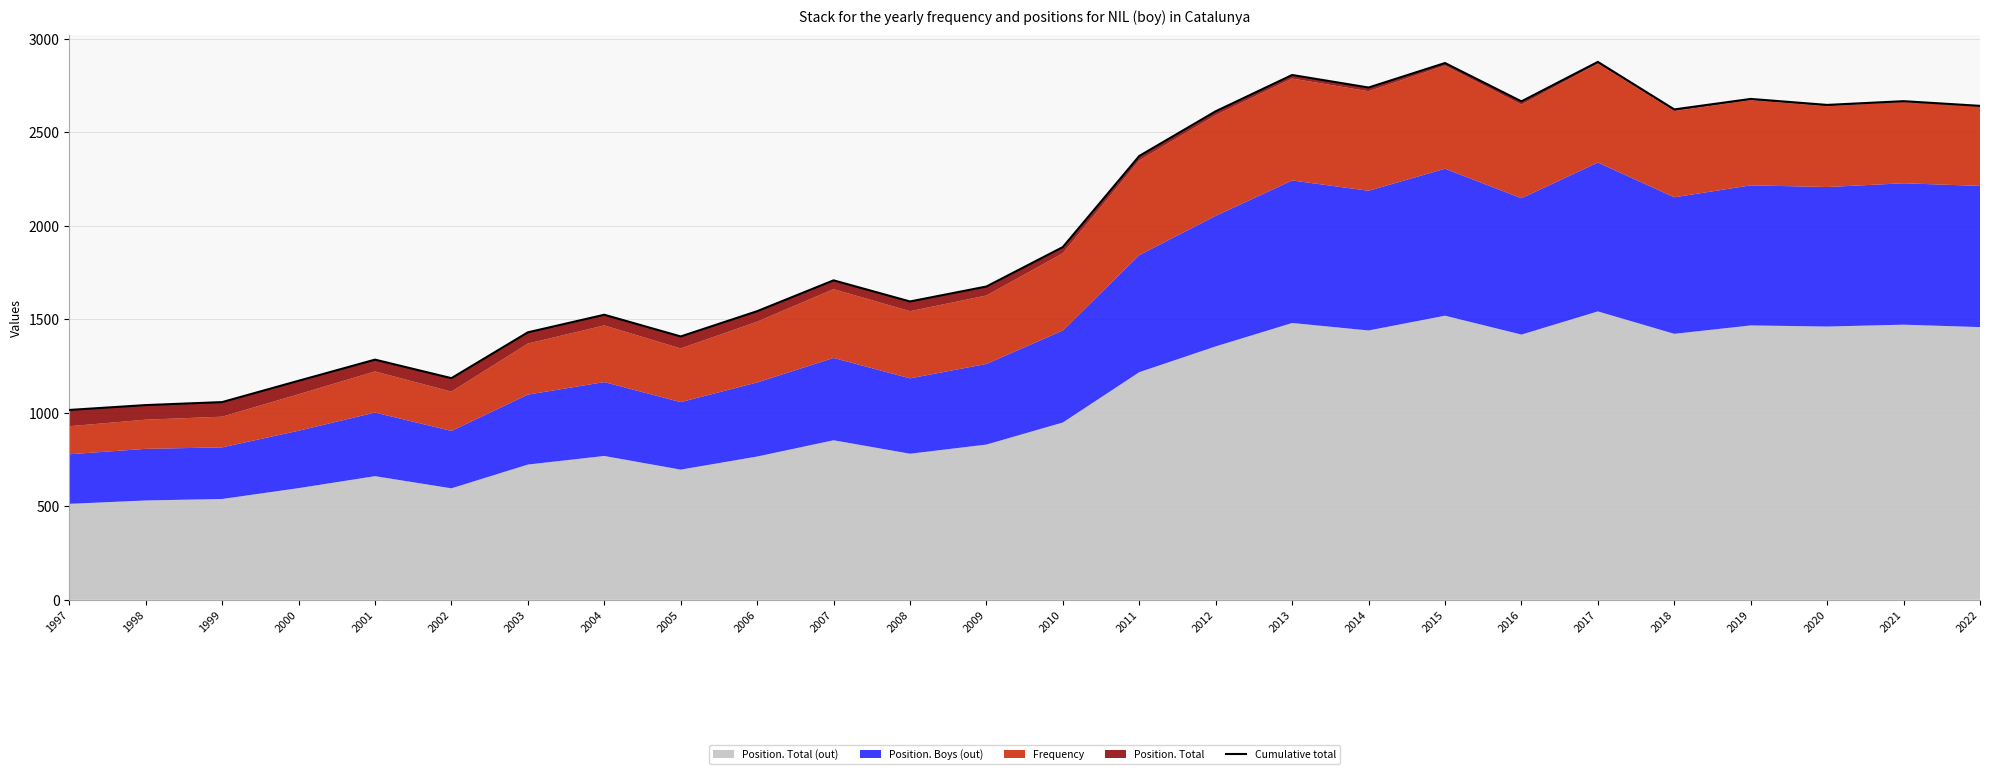

Is it true that the value at 2020 is 756?

False